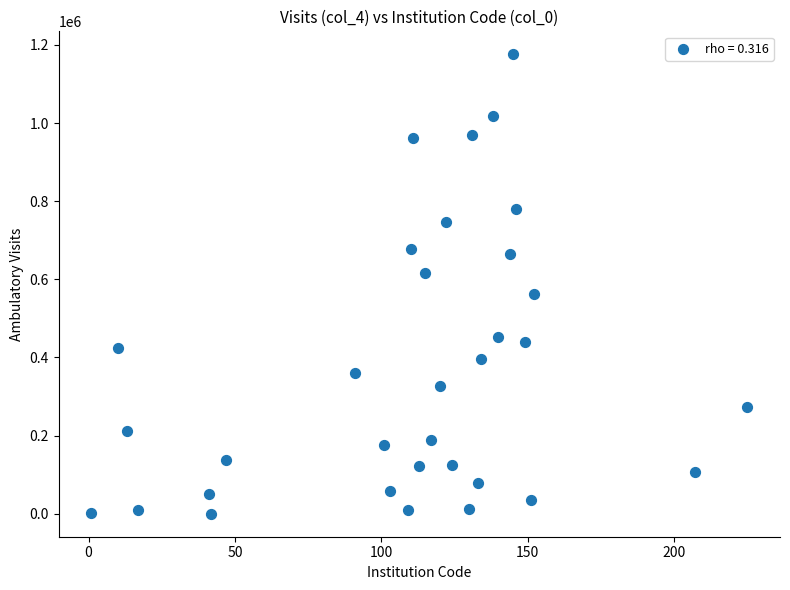

What is the range of X values (max minus min)?

224